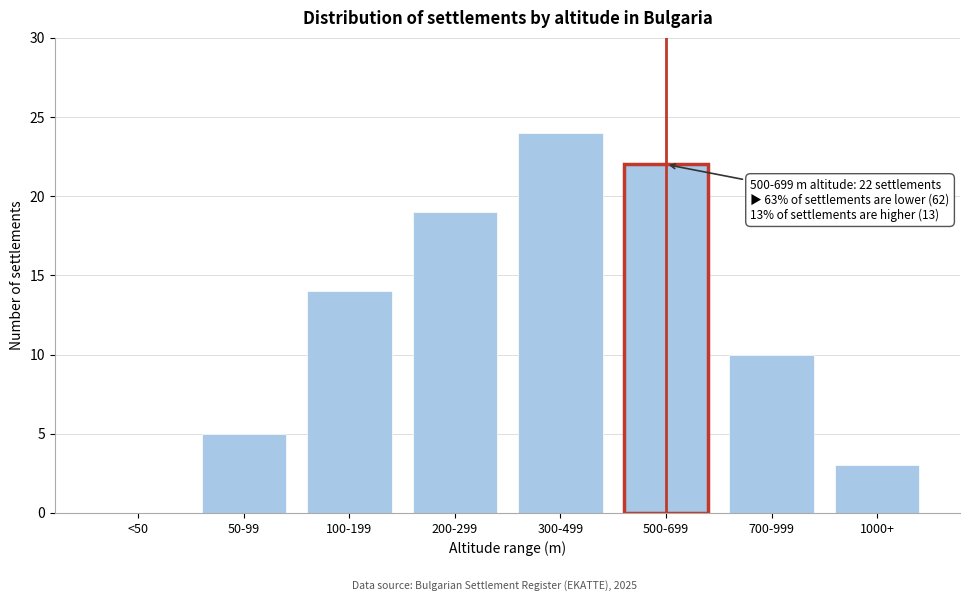

Reading left to right, what are all the values shown in this chart?

<50=0	50-99=5	100-199=14	200-299=19	300-499=24	500-699=22	700-999=10	1000+=3